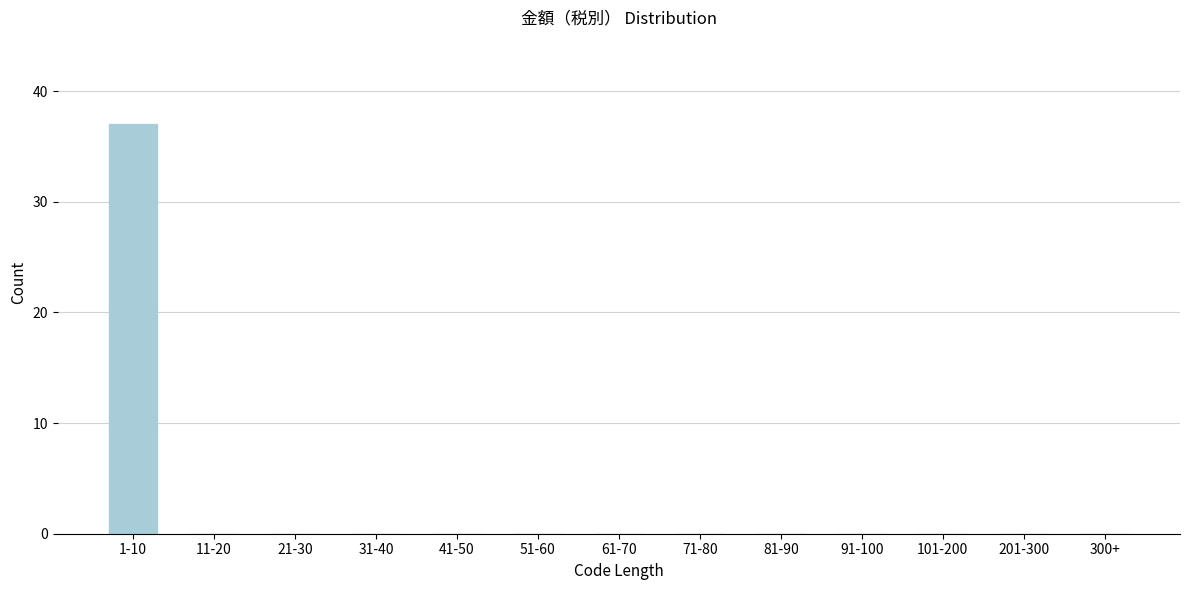

Reading left to right, what are all the values shown in this chart?

1-10=37	11-20=0	21-30=0	31-40=0	41-50=0	51-60=0	61-70=0	71-80=0	81-90=0	91-100=0	101-200=0	201-300=0	300+=0